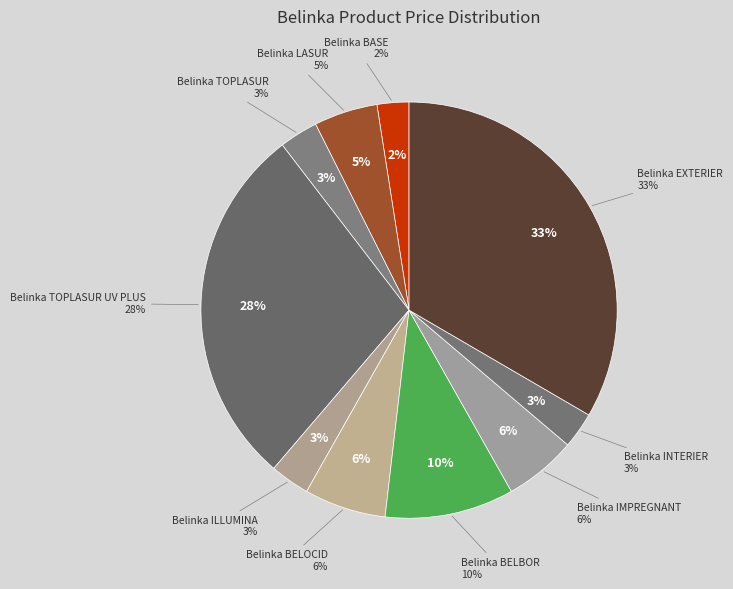

Which slice is the smallest?

Belinka BASE